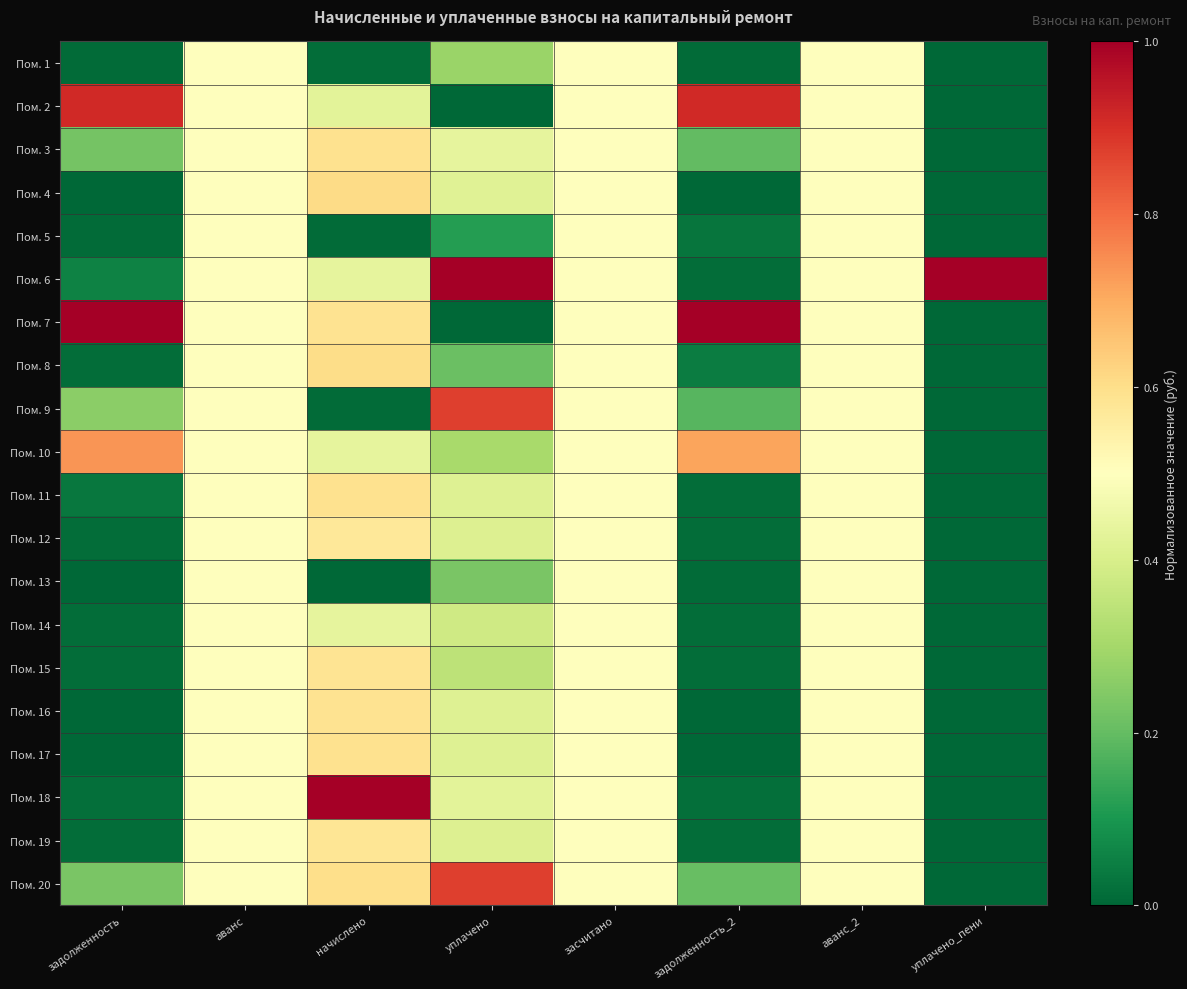

Reading right to left, what are all the values shown in this chart?

Пом. 1: уплачено_пени=0.0	аванс_2=0.5	задолженность_2=0.0	засчитано=0.5	уплачено=0.3	начислено=0.0	аванс=0.5	задолженность=0.0
Пом. 2: уплачено_пени=0.0	аванс_2=0.5	задолженность_2=0.9	засчитано=0.5	уплачено=0.0	начислено=0.4	аванс=0.5	задолженность=0.9
Пом. 3: уплачено_пени=0.0	аванс_2=0.5	задолженность_2=0.2	засчитано=0.5	уплачено=0.4	начислено=0.6	аванс=0.5	задолженность=0.2
Пом. 4: уплачено_пени=0.0	аванс_2=0.5	задолженность_2=0.0	засчитано=0.5	уплачено=0.4	начислено=0.6	аванс=0.5	задолженность=0.0
Пом. 5: уплачено_пени=0.0	аванс_2=0.5	задолженность_2=0.0	засчитано=0.5	уплачено=0.1	начислено=0.0	аванс=0.5	задолженность=0.0
Пом. 6: уплачено_пени=1.0	аванс_2=0.5	задолженность_2=0.0	засчитано=0.5	уплачено=1.0	начислено=0.4	аванс=0.5	задолженность=0.1
Пом. 7: уплачено_пени=0.0	аванс_2=0.5	задолженность_2=1.0	засчитано=0.5	уплачено=0.0	начислено=0.6	аванс=0.5	задолженность=1.0
Пом. 8: уплачено_пени=0.0	аванс_2=0.5	задолженность_2=0.0	засчитано=0.5	уплачено=0.2	начислено=0.6	аванс=0.5	задолженность=0.0
Пом. 9: уплачено_пени=0.0	аванс_2=0.5	задолженность_2=0.2	засчитано=0.5	уплачено=0.9	начислено=0.0	аванс=0.5	задолженность=0.3
Пом. 10: уплачено_пени=0.0	аванс_2=0.5	задолженность_2=0.7	засчитано=0.5	уплачено=0.3	начислено=0.4	аванс=0.5	задолженность=0.7
Пом. 11: уплачено_пени=0.0	аванс_2=0.5	задолженность_2=0.0	засчитано=0.5	уплачено=0.4	начислено=0.6	аванс=0.5	задолженность=0.0
Пом. 12: уплачено_пени=0.0	аванс_2=0.5	задолженность_2=0.0	засчитано=0.5	уплачено=0.4	начислено=0.6	аванс=0.5	задолженность=0.0
Пом. 13: уплачено_пени=0.0	аванс_2=0.5	задолженность_2=0.0	засчитано=0.5	уплачено=0.2	начислено=0.0	аванс=0.5	задолженность=0.0
Пом. 14: уплачено_пени=0.0	аванс_2=0.5	задолженность_2=0.0	засчитано=0.5	уплачено=0.4	начислено=0.4	аванс=0.5	задолженность=0.0
Пом. 15: уплачено_пени=0.0	аванс_2=0.5	задолженность_2=0.0	засчитано=0.5	уплачено=0.3	начислено=0.6	аванс=0.5	задолженность=0.0
Пом. 16: уплачено_пени=0.0	аванс_2=0.5	задолженность_2=0.0	засчитано=0.5	уплачено=0.4	начислено=0.6	аванс=0.5	задолженность=0.0
Пом. 17: уплачено_пени=0.0	аванс_2=0.5	задолженность_2=0.0	засчитано=0.5	уплачено=0.4	начислено=0.6	аванс=0.5	задолженность=0.0
Пом. 18: уплачено_пени=0.0	аванс_2=0.5	задолженность_2=0.0	засчитано=0.5	уплачено=0.4	начислено=1.0	аванс=0.5	задолженность=0.0
Пом. 19: уплачено_пени=0.0	аванс_2=0.5	задолженность_2=0.0	засчитано=0.5	уплачено=0.4	начислено=0.6	аванс=0.5	задолженность=0.0
Пом. 20: уплачено_пени=0.0	аванс_2=0.5	задолженность_2=0.2	засчитано=0.5	уплачено=0.9	начислено=0.6	аванс=0.5	задолженность=0.2